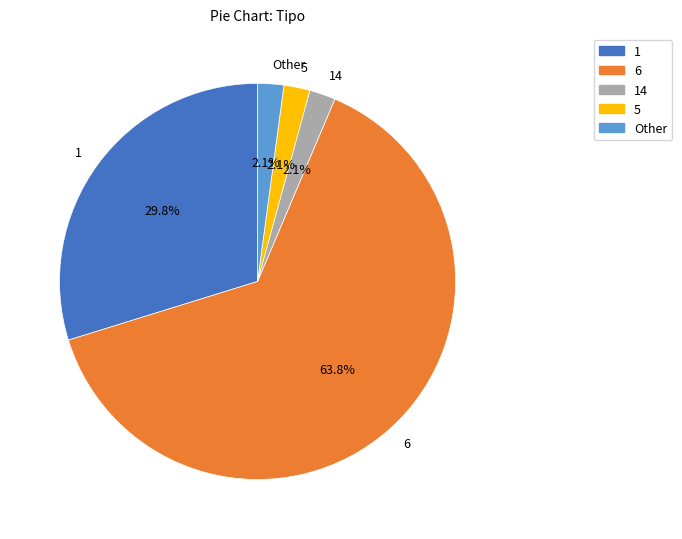

To the nearest percent, what portion does 6 represent?

64%